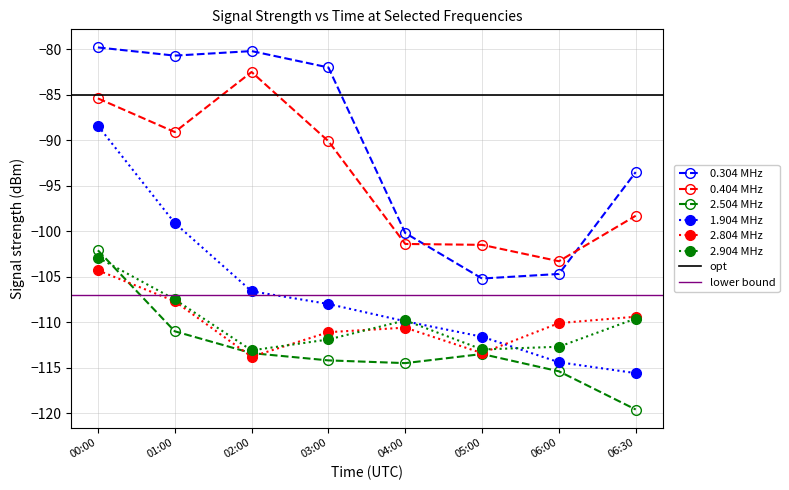

Is it true that 0.304 MHz equals -80.2 at 02:00?

True